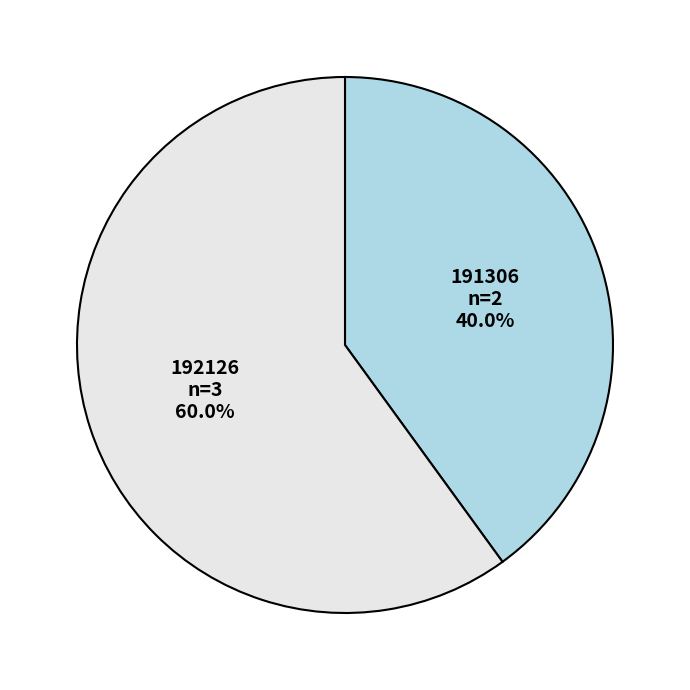

Does any single category account for the majority?

Yes